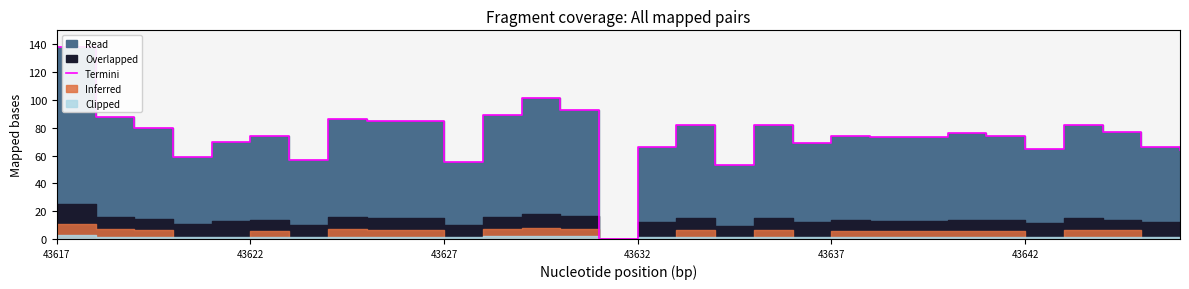

At which label does the data first exceed 74?

43617